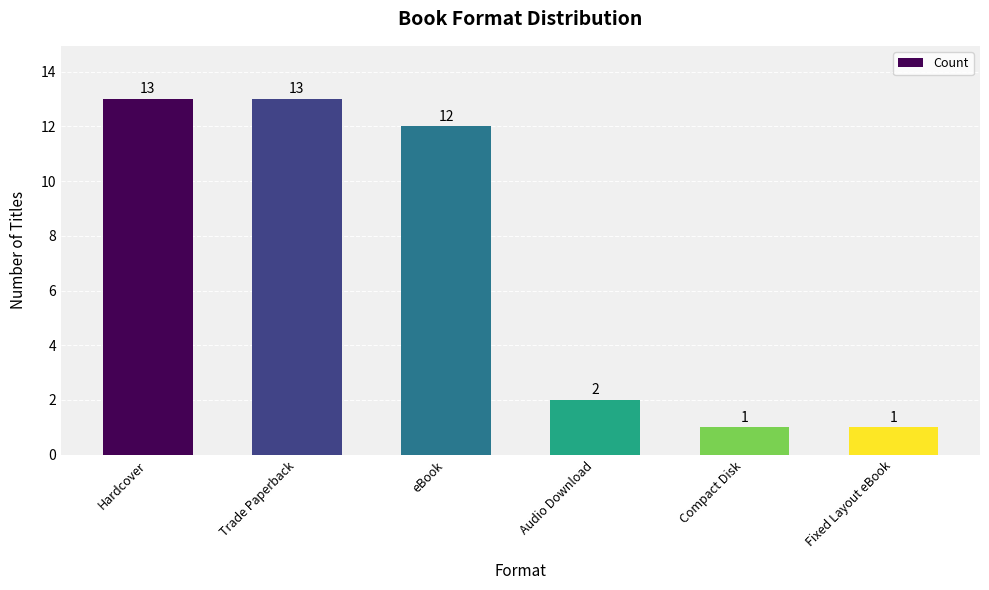

Does the chart contain any negative values?

No